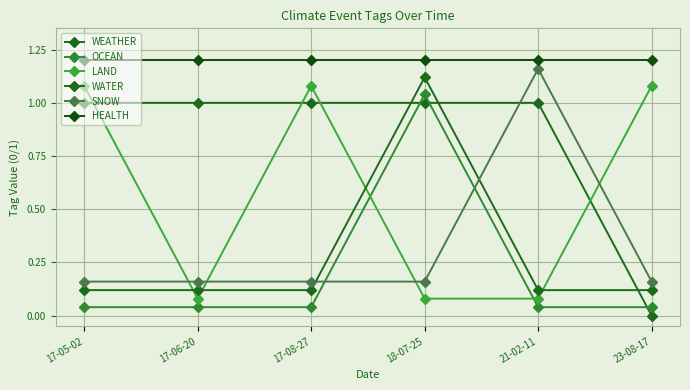

The HEALTH series shows 1.2 at 21-02-11. True or false?

True